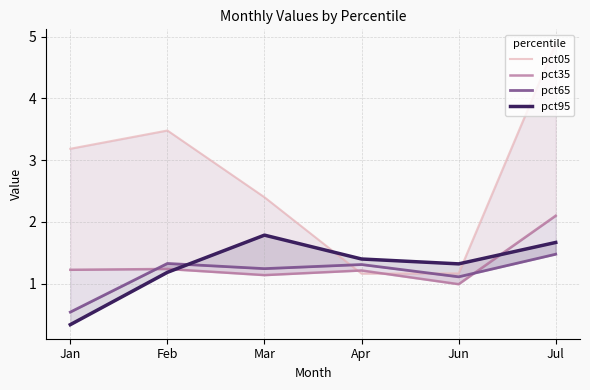

What is the label of the 2nd point from the right?

Jun